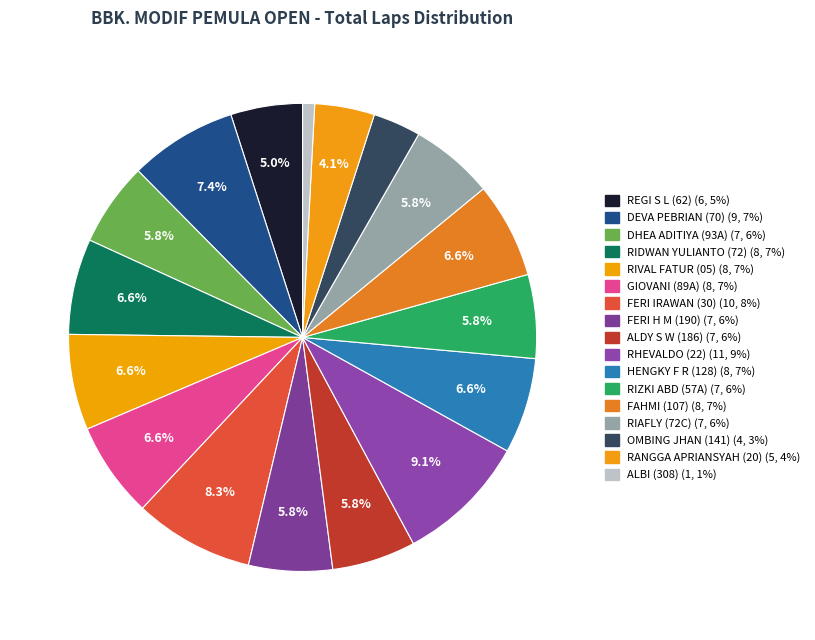

The ALBI (308) slice represents 11% of the pie. True or false?

False